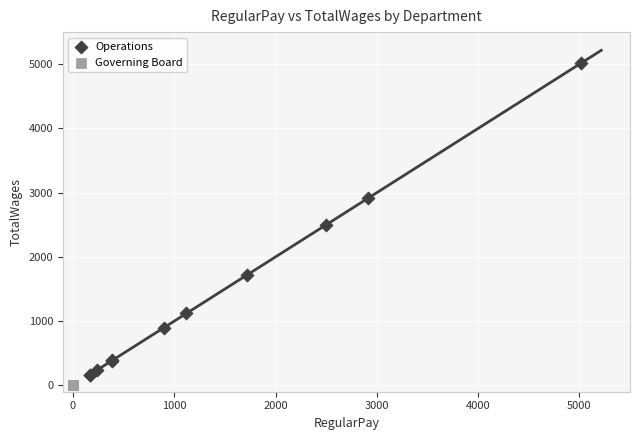

Which series reaches the maximum Y coordinate?

Operations